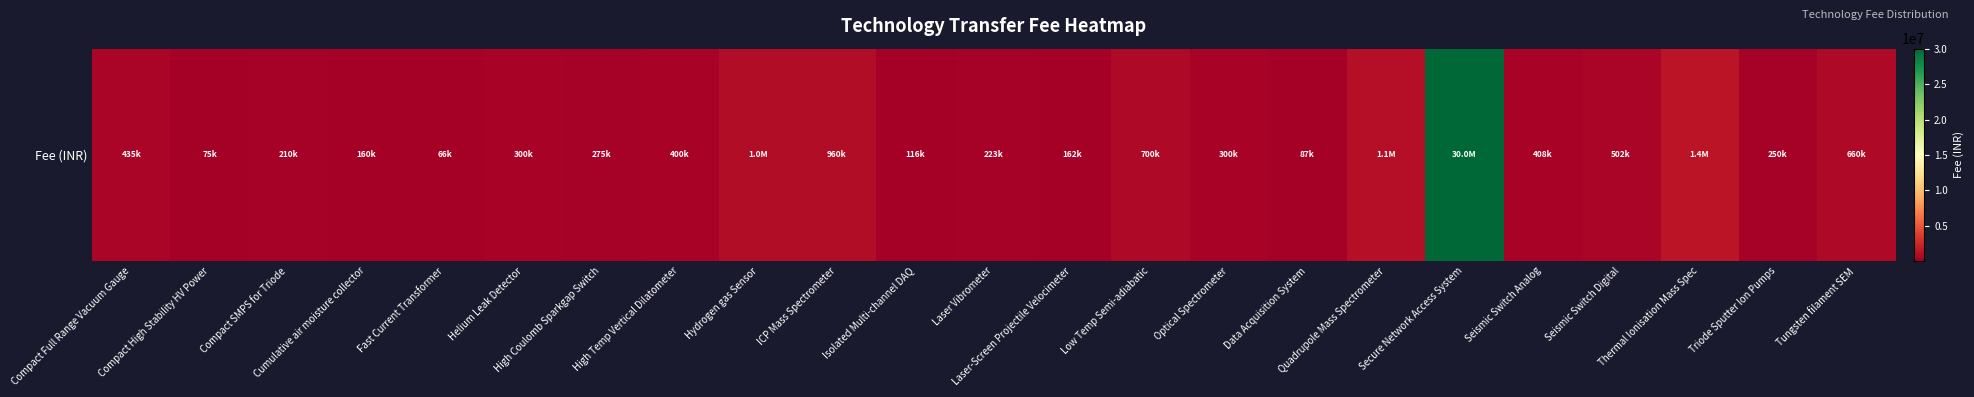

At which label is the value closest to 15033000?

Thermal Ionisation Mass Spec